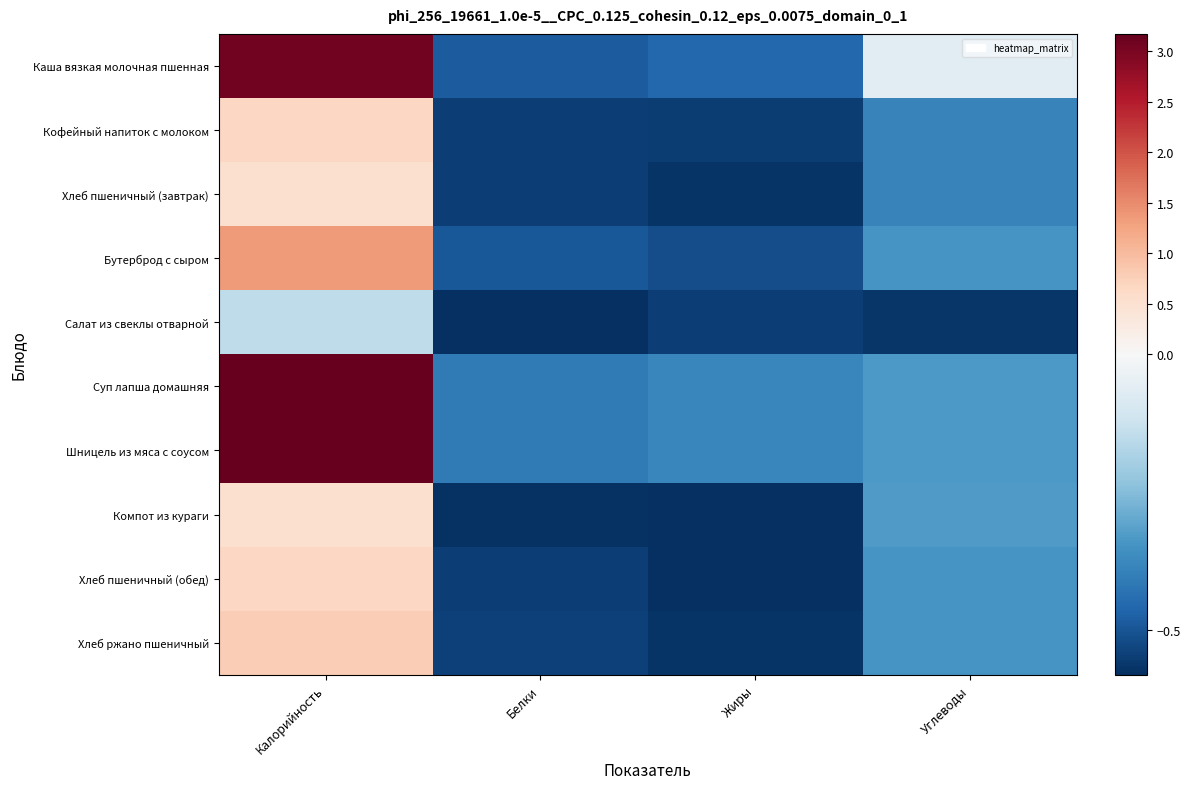

What is the maximum value shown in the chart?

3.2